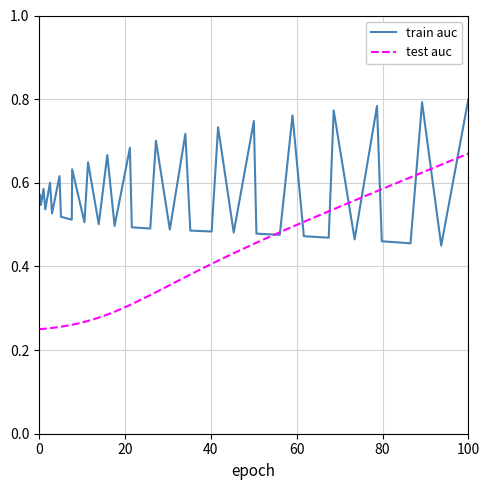

True or false: train auc has more than 2 interior local peaks.

True